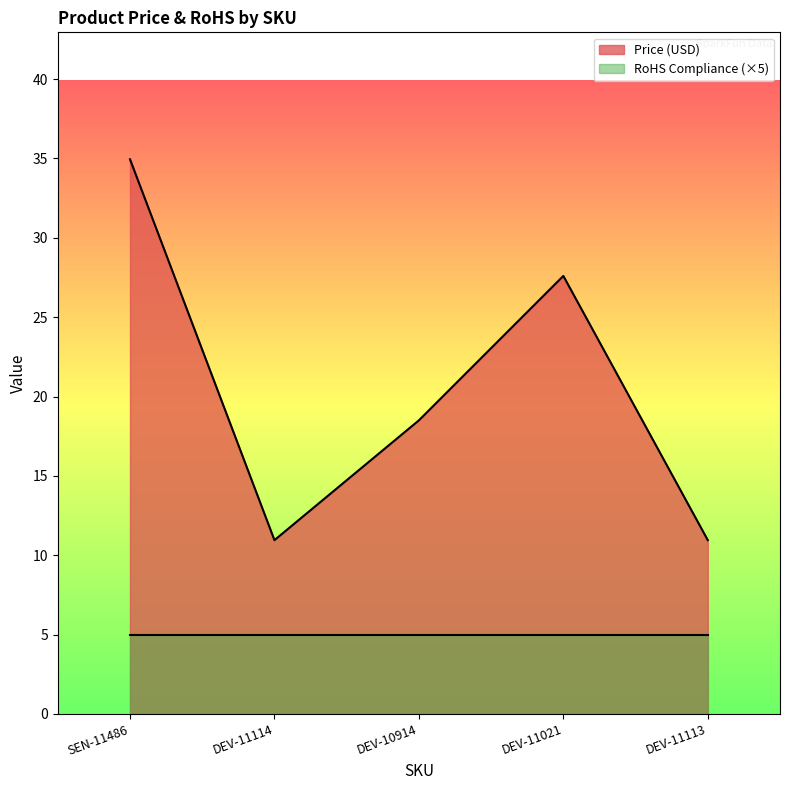

How many values are below 18?

2